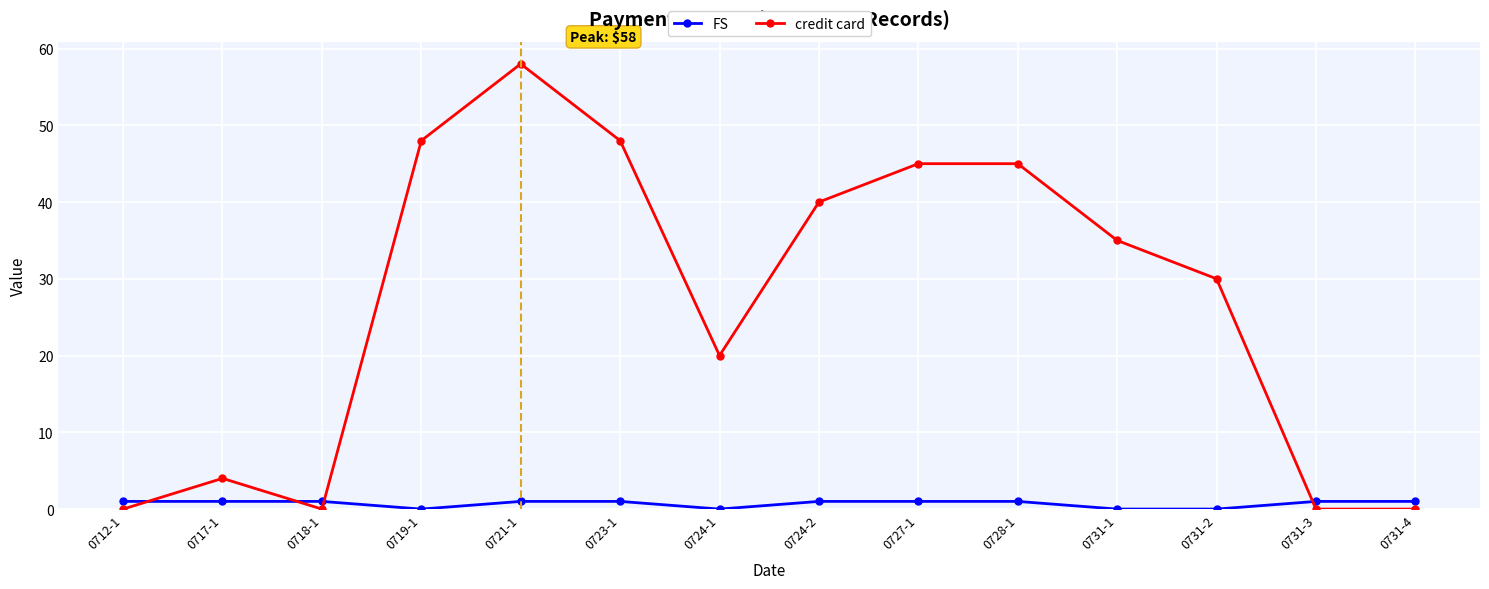

At 0731-1, list the series in order from smallest to largest.

FS, credit card